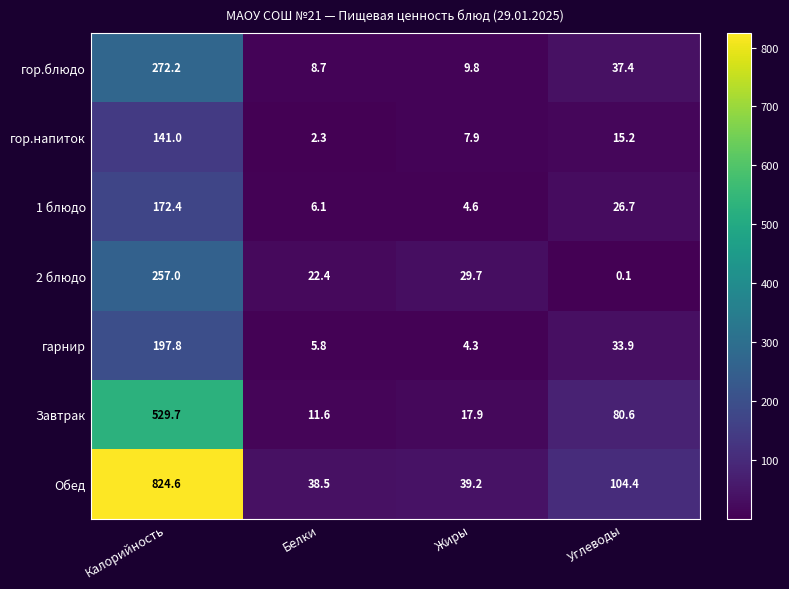

Reading left to right, extract all data points from this chart.

гор.блюдо: Калорийность=272.2	Белки=8.7	Жиры=9.8	Углеводы=37.4
гор.напиток: Калорийность=141.0	Белки=2.3	Жиры=7.9	Углеводы=15.2
1 блюдо: Калорийность=172.4	Белки=6.1	Жиры=4.6	Углеводы=26.7
2 блюдо: Калорийность=257.0	Белки=22.4	Жиры=29.7	Углеводы=0.1
гарнир: Калорийность=197.8	Белки=5.8	Жиры=4.3	Углеводы=33.9
Завтрак: Калорийность=529.7	Белки=11.6	Жиры=17.9	Углеводы=80.6
Обед: Калорийность=824.6	Белки=38.5	Жиры=39.2	Углеводы=104.4